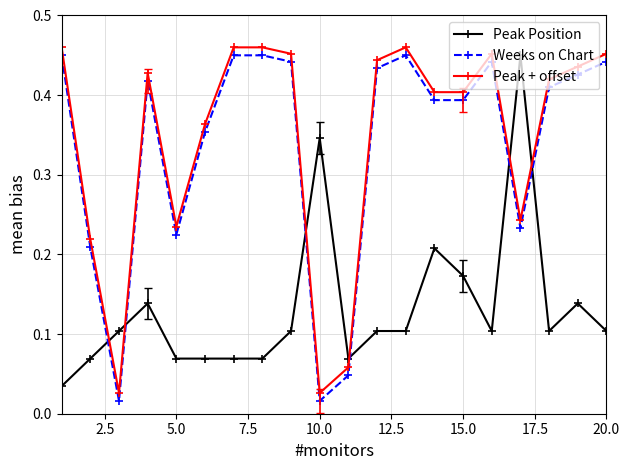

True or false: Peak Position has more than 0 interior local peaks.

True